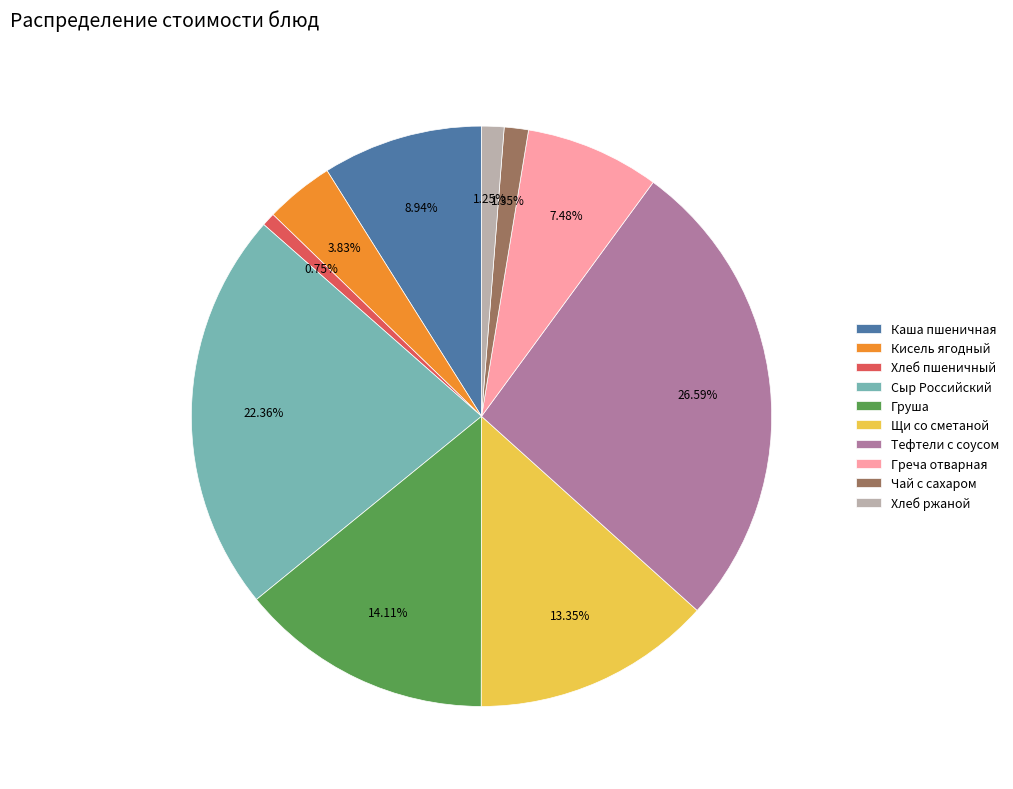

Approximately how many times larger is the value at Кисель ягодный compared to Груша?

0.3